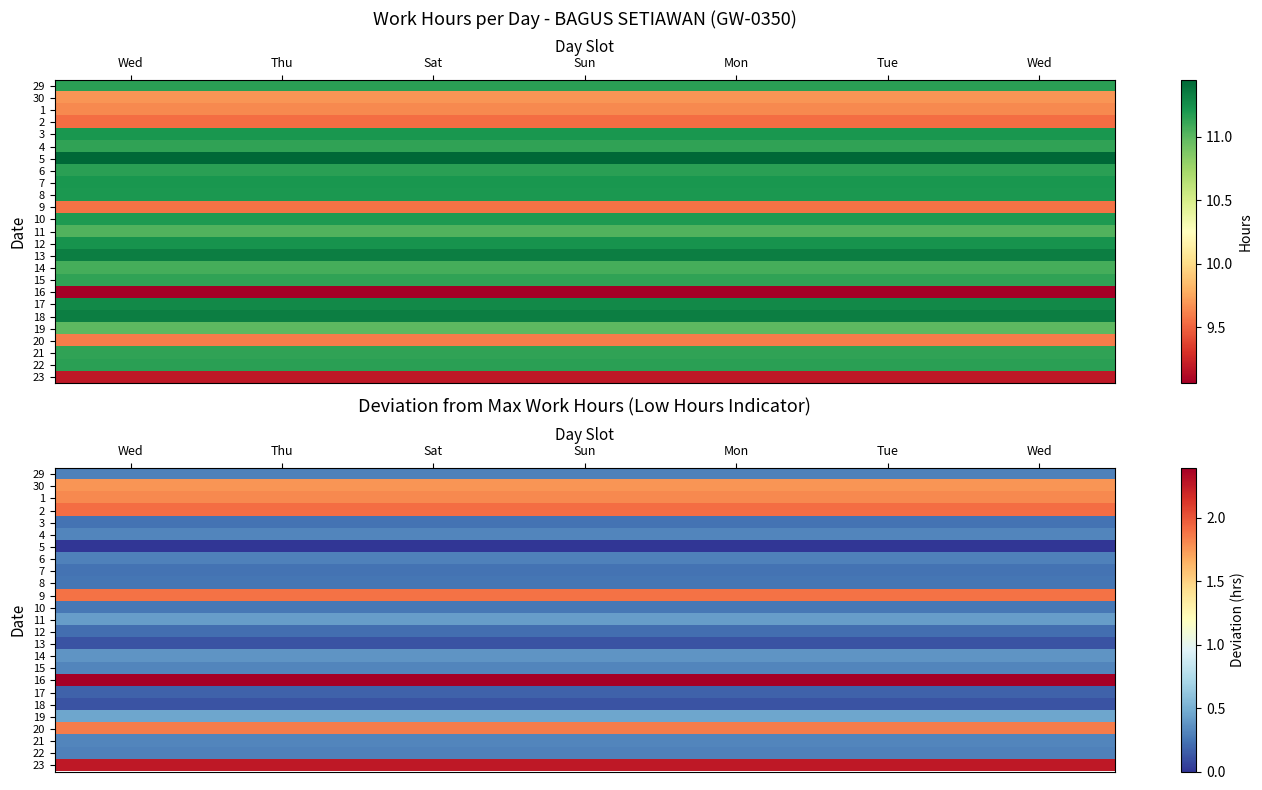

Count the number of categories in the chart.

7